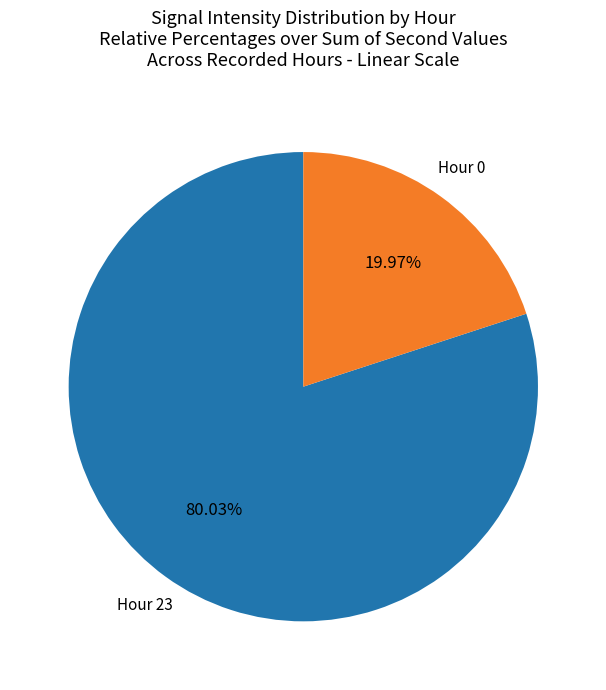

Is the sum of Hour 0 and Hour 23 greater than half?

Yes